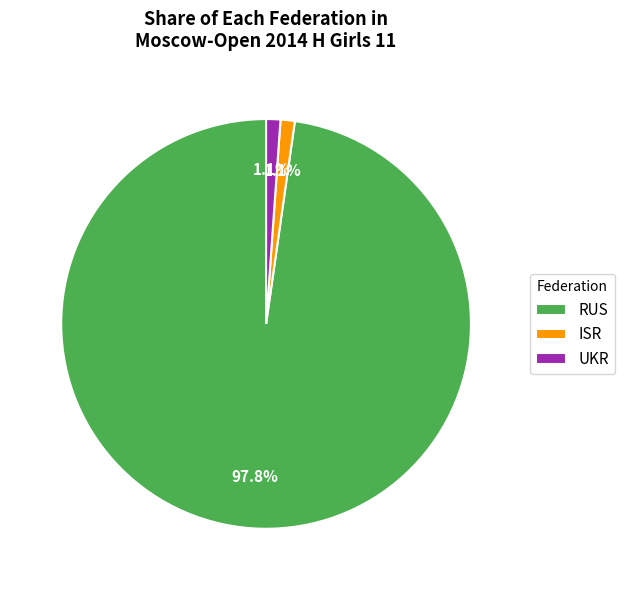

Is it true that ISR is 7% of the pie?

False